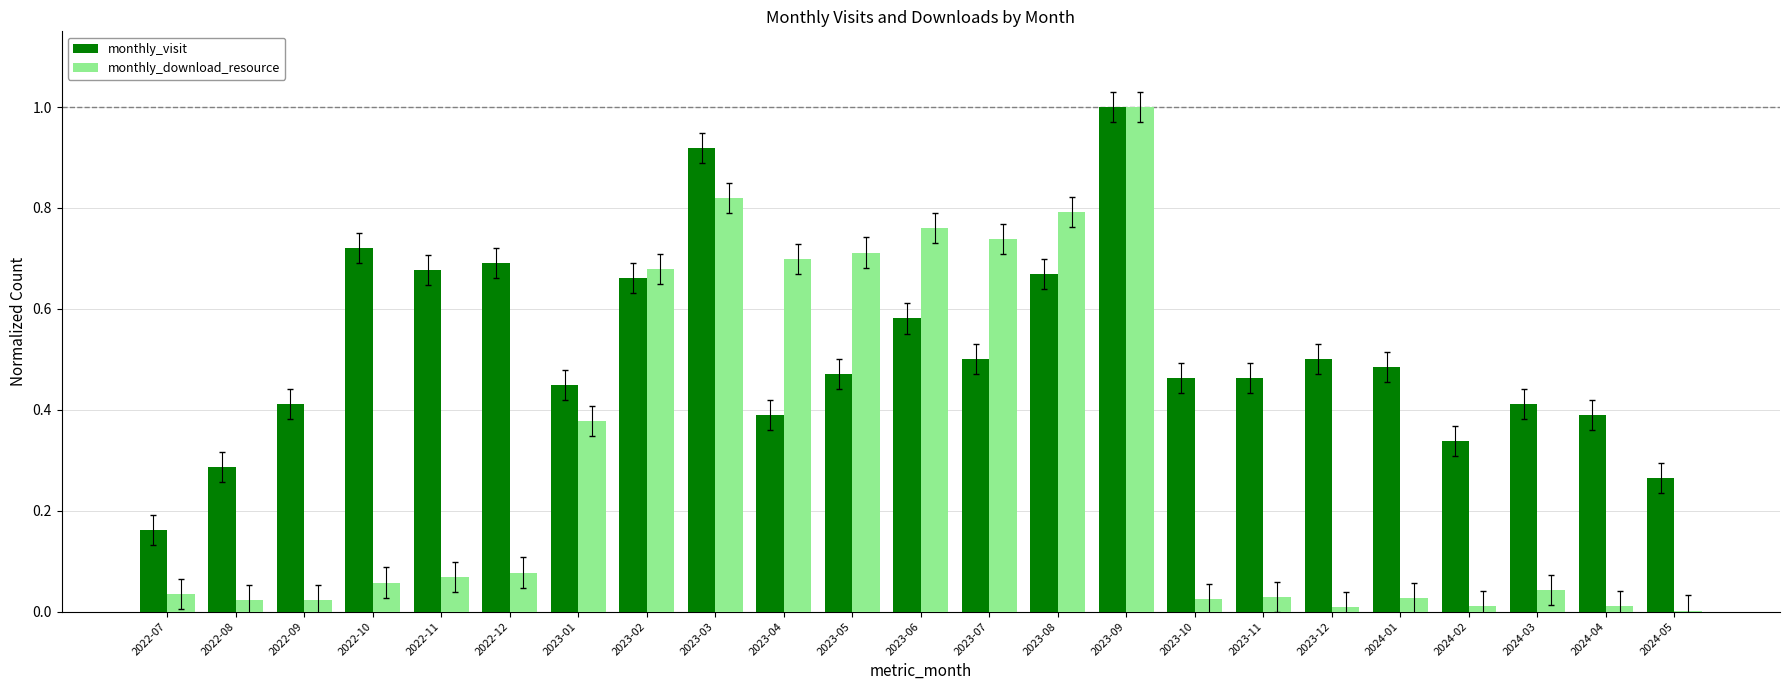

The monthly_visit series shows 0.5 at 2023-11. True or false?

True